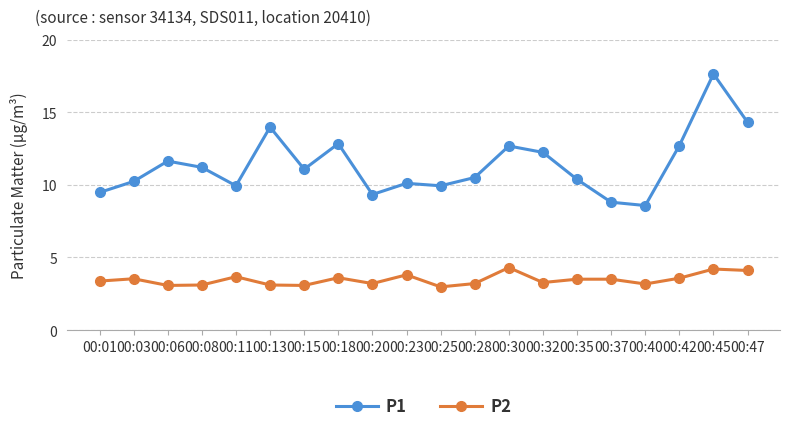

What is the spread (max minus min) of values at 00:40?

5.4